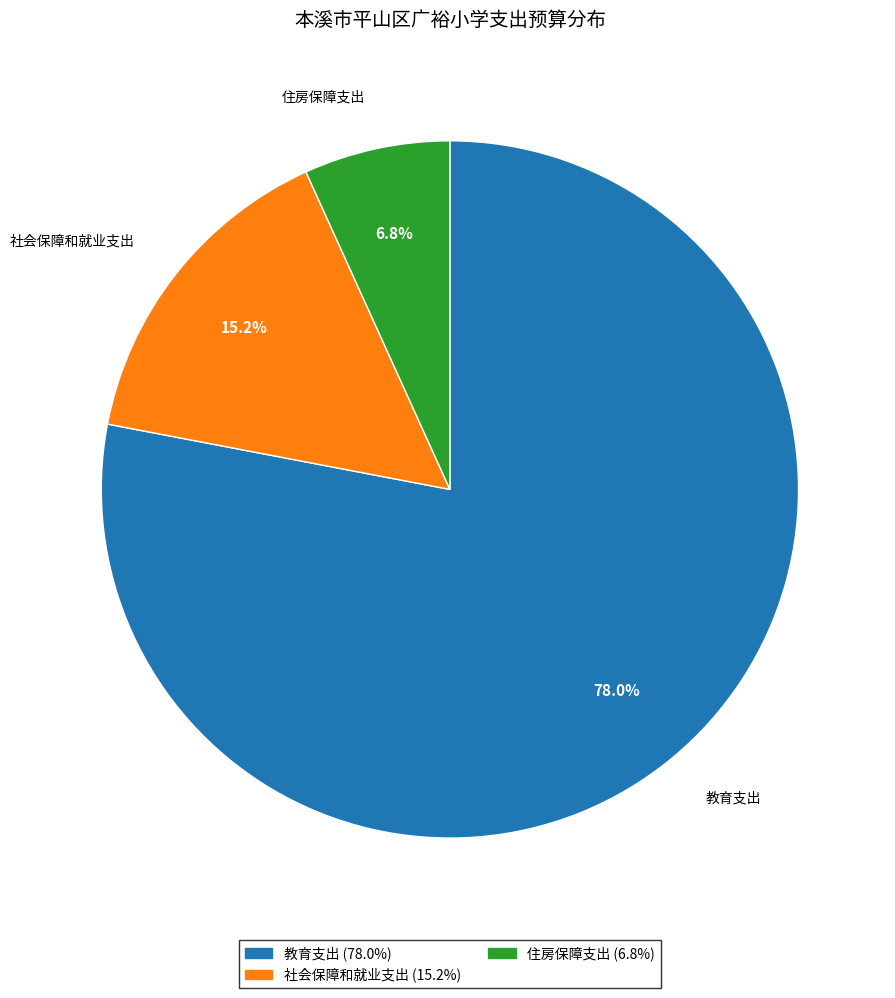

Does any single category account for the majority?

Yes